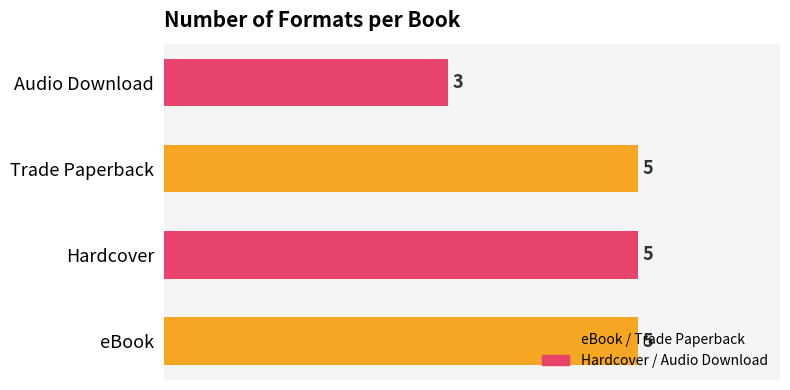

What is the ratio of the value at Hardcover to the value at Audio Download?

1.7